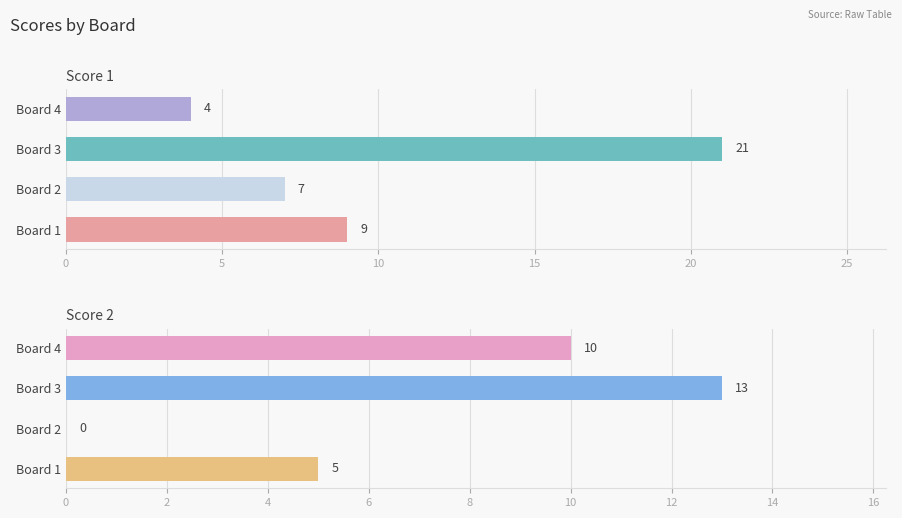

What is the spread (max minus min) of values at Board 2?

7